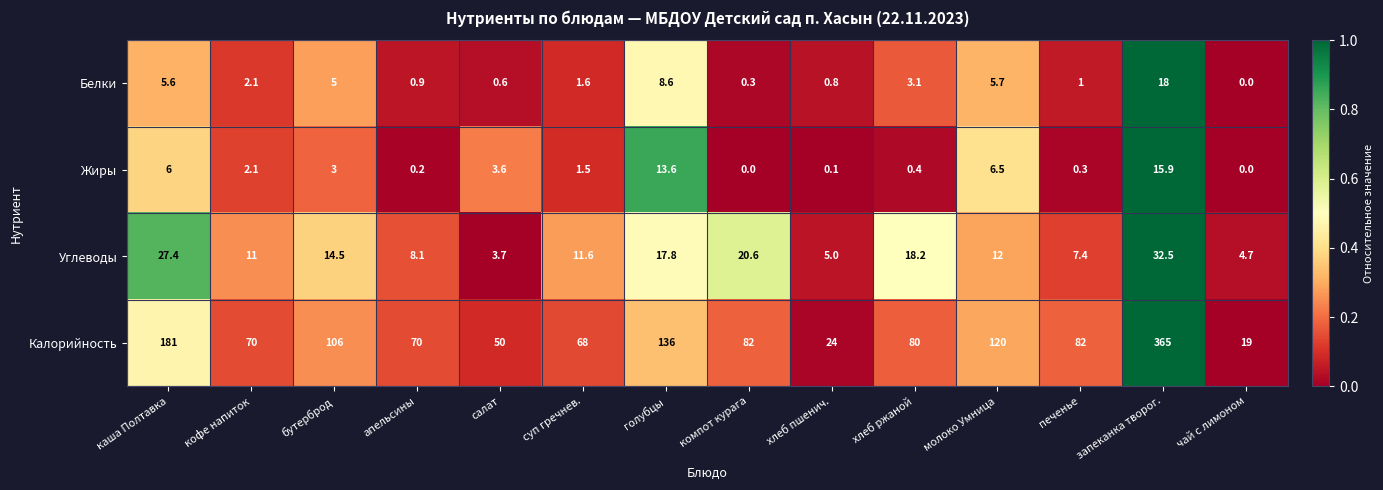

The value of Белки at чай с лимоном is -9.3. True or false?

False